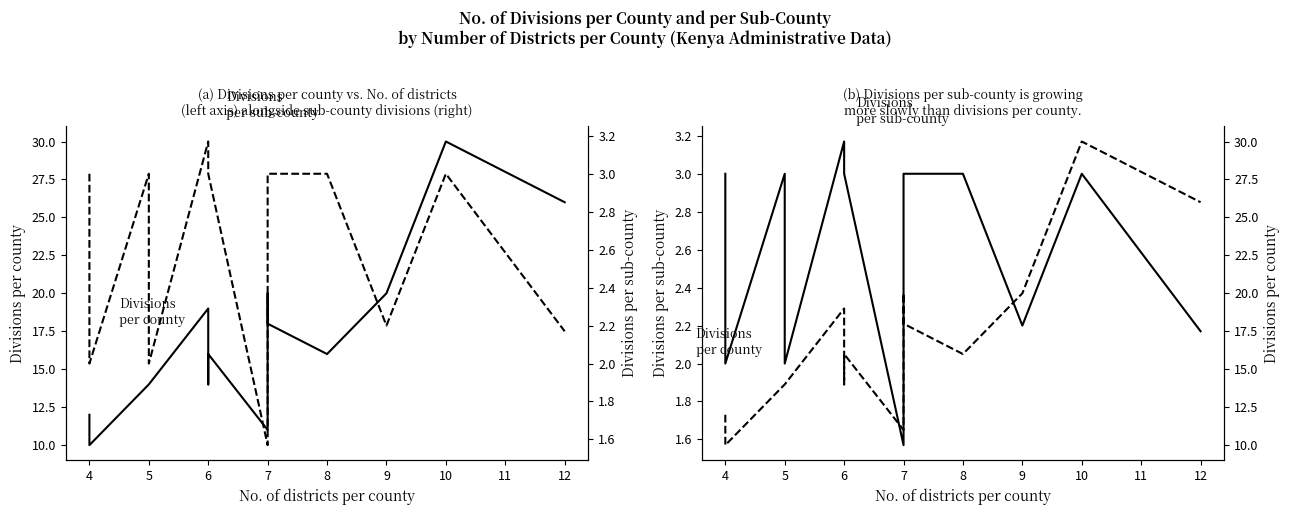

At which label does Divisions per county reach its minimum?

4